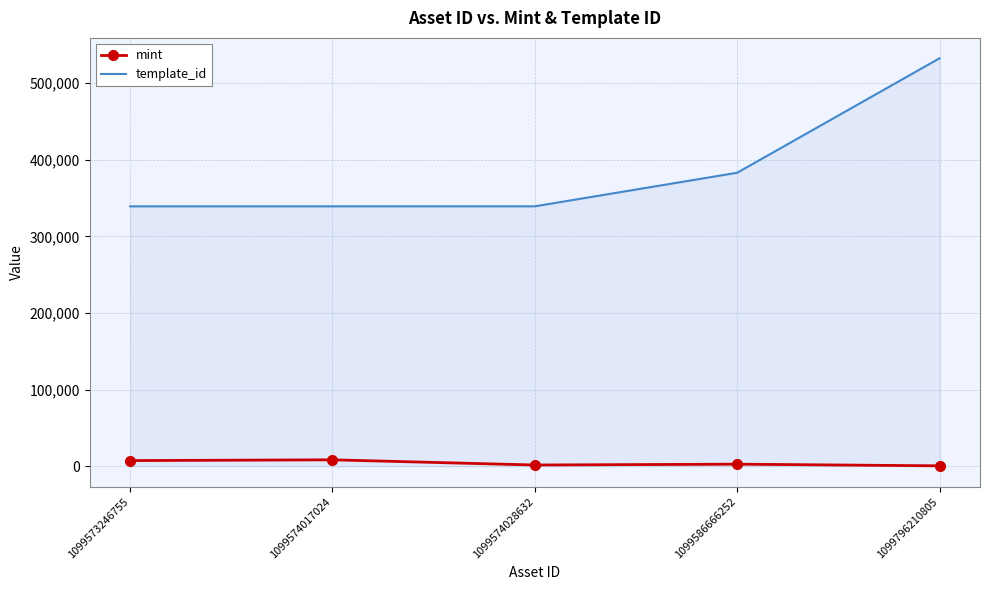

True or false: template_id and mint intersect in this chart.

False